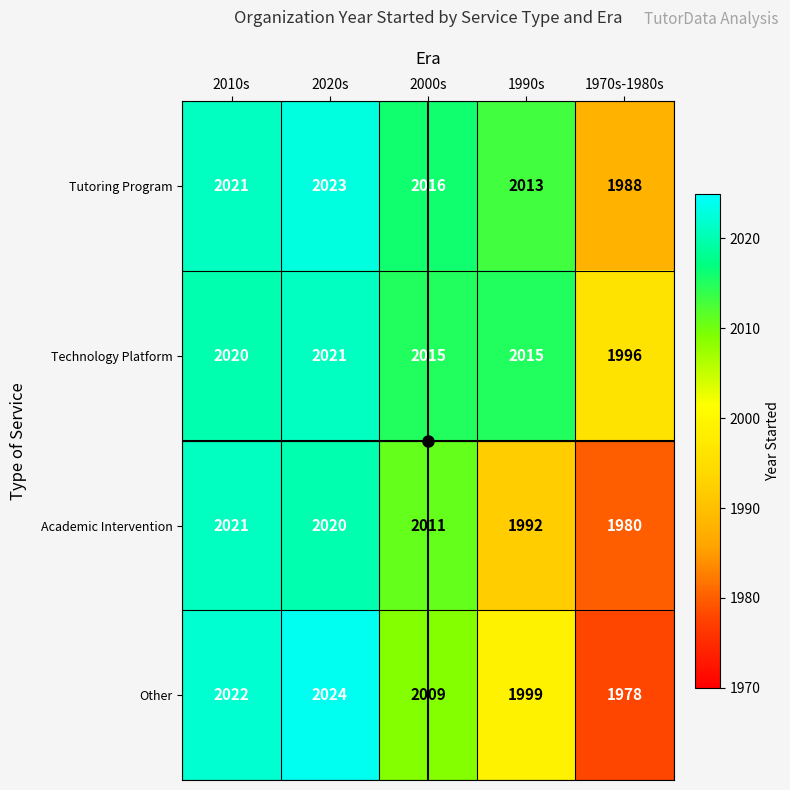

Which series has the largest range (max minus min)?

Other